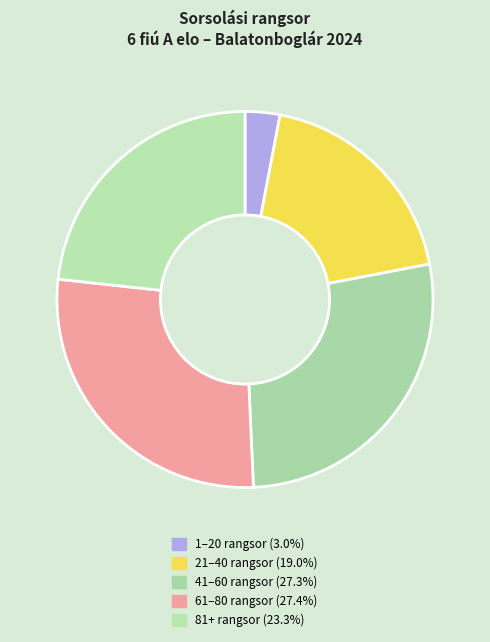

How many slices are in this pie chart?

5